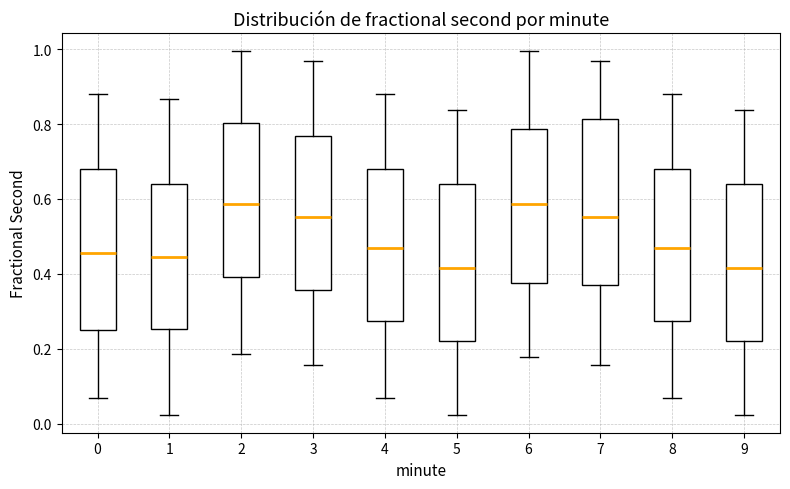

Reading left to right, transcribe this box plot: for each box, give where its median line is, the range the box spans, and where its two whiskers end, as read against the y-axis. The values are not printed on the chart, so give them approximately, as read against the axis.

0: median 0.46, box 0.26 to 0.68, whiskers 0.06 to 0.88
1: median 0.44, box 0.26 to 0.64, whiskers 0.02 to 0.86
2: median 0.58, box 0.40 to 0.80, whiskers 0.18 to 1.00
3: median 0.56, box 0.36 to 0.76, whiskers 0.16 to 0.96
4: median 0.46, box 0.28 to 0.68, whiskers 0.06 to 0.88
5: median 0.42, box 0.22 to 0.64, whiskers 0.02 to 0.84
6: median 0.58, box 0.38 to 0.78, whiskers 0.18 to 1.00
7: median 0.56, box 0.38 to 0.82, whiskers 0.16 to 0.96
8: median 0.46, box 0.28 to 0.68, whiskers 0.06 to 0.88
9: median 0.42, box 0.22 to 0.64, whiskers 0.02 to 0.84